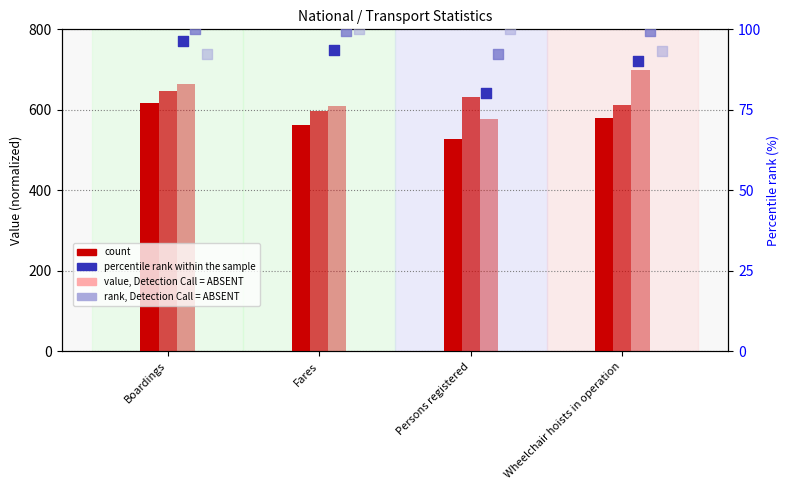

At how many categories does at least one series exceed 506?

4